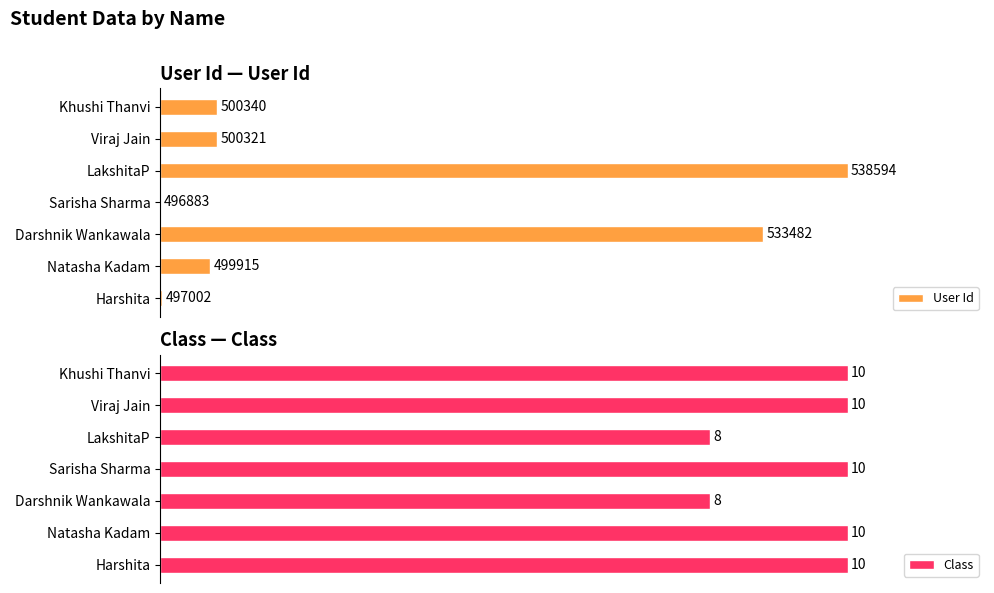

Which series has the largest range (max minus min)?

User Id